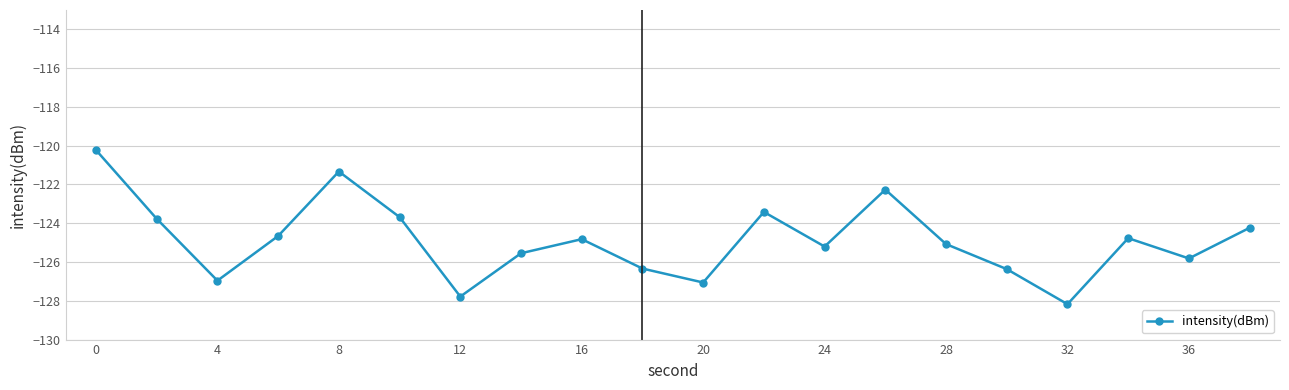

What is the value of the 9th point from the left?

-124.8